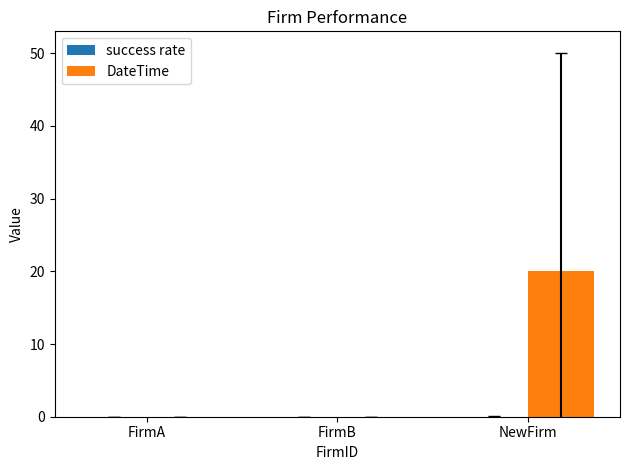

What is the spread (max minus min) of values at NewFirm?

20.0